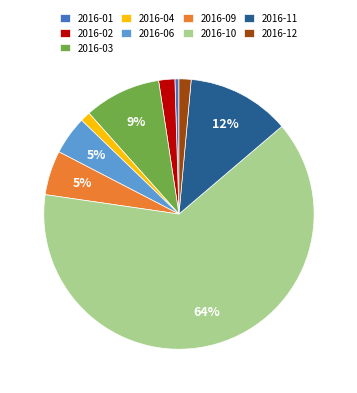

Which has a higher value, 2016-10 or 2016-12?

2016-10